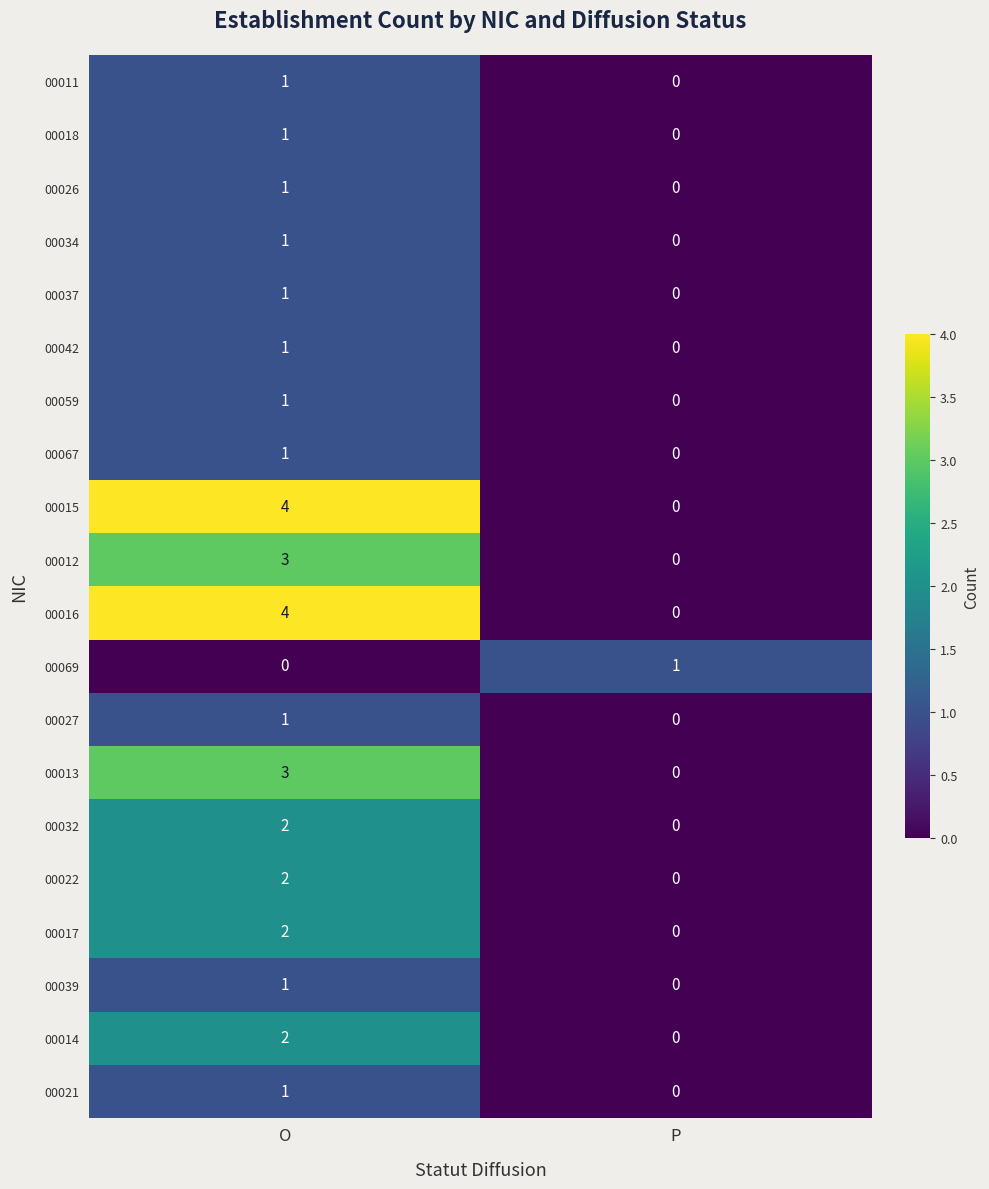

At which label does 00037 reach its peak?

O